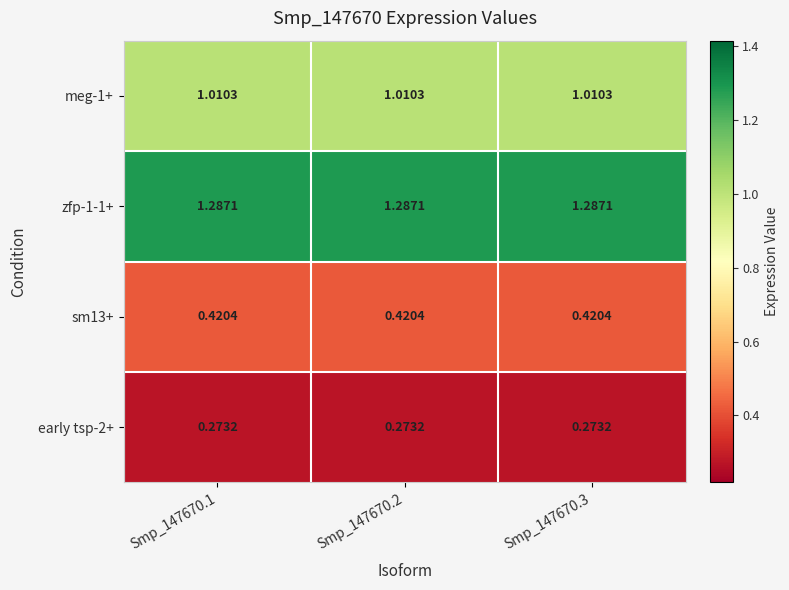

How many distinct data groups are displayed?

4